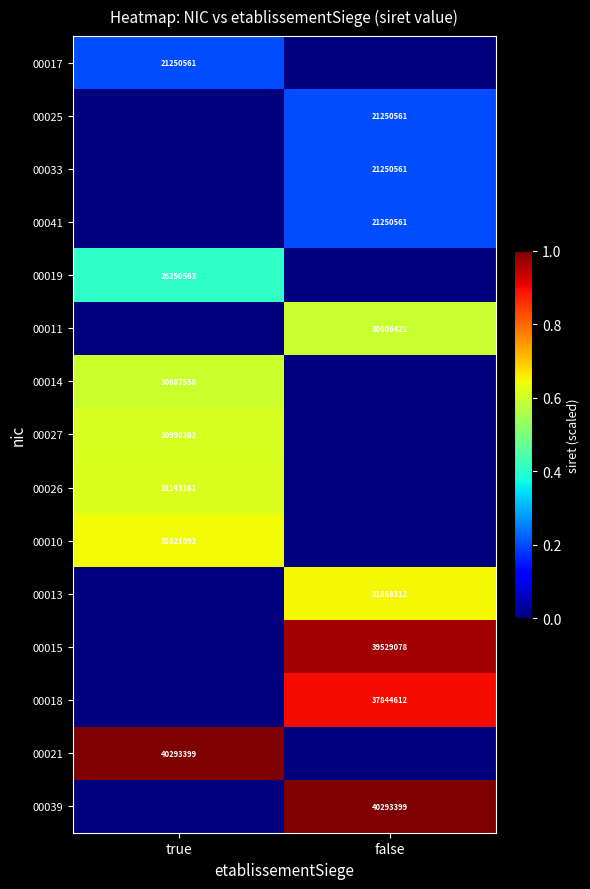

Is it true that 00017 equals 0.1 at true?

False